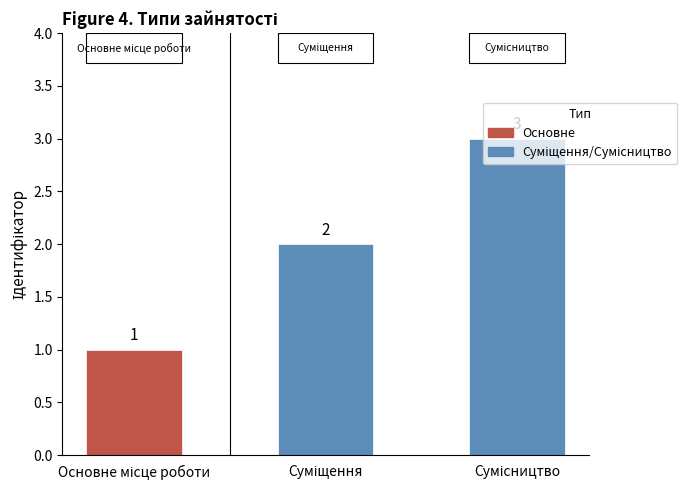

What is the difference between the maximum and minimum values?

2